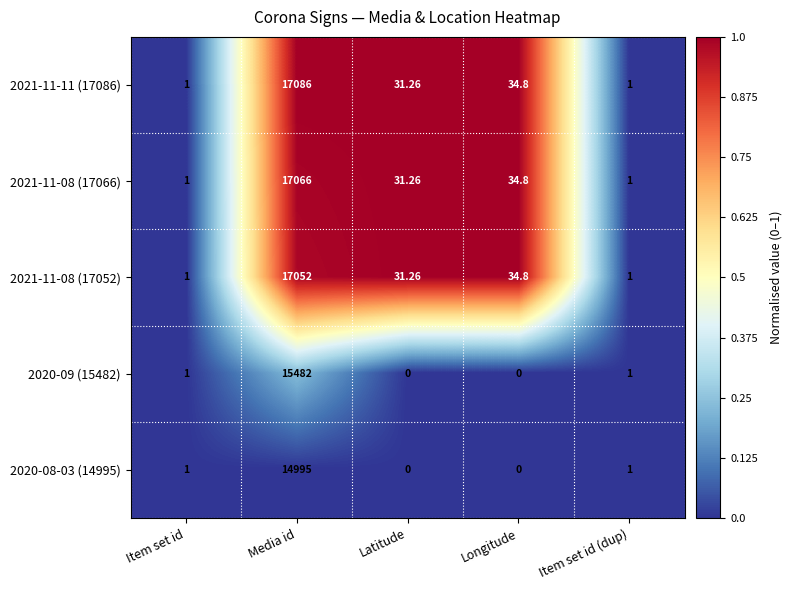

How many values in the 2021-11-08 (17066) series are below 31?

2